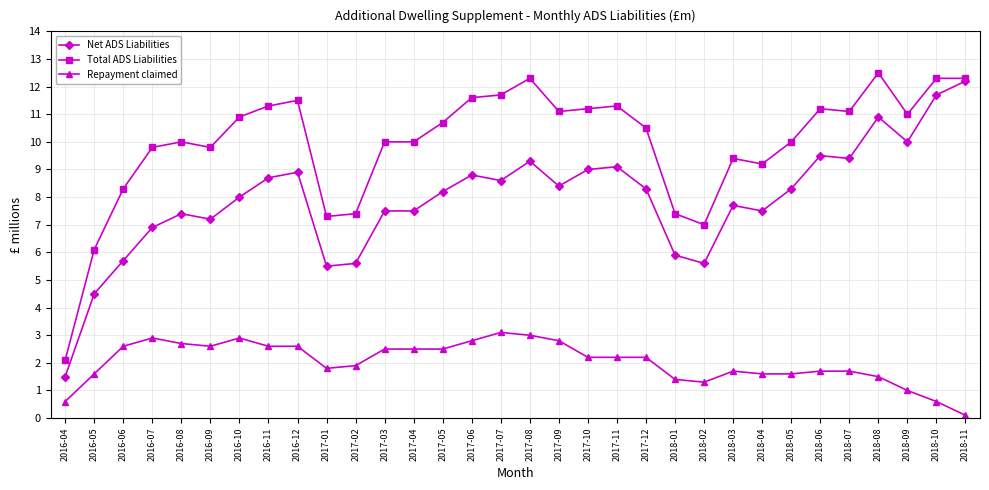

Reading left to right, what are all the values shown in this chart?

Net ADS Liabilities: 2016-04=1.5	2016-05=4.5	2016-06=5.7	2016-07=6.9	2016-08=7.4	2016-09=7.2	2016-10=8.0	2016-11=8.7	2016-12=8.9	2017-01=5.5	2017-02=5.6	2017-03=7.5	2017-04=7.5	2017-05=8.2	2017-06=8.8	2017-07=8.6	2017-08=9.3	2017-09=8.4	2017-10=9.0	2017-11=9.1	2017-12=8.3	2018-01=5.9	2018-02=5.6	2018-03=7.7	2018-04=7.5	2018-05=8.3	2018-06=9.5	2018-07=9.4	2018-08=10.9	2018-09=10.0	2018-10=11.7	2018-11=12.2
Total ADS Liabilities: 2016-04=2.1	2016-05=6.1	2016-06=8.3	2016-07=9.8	2016-08=10.0	2016-09=9.8	2016-10=10.9	2016-11=11.3	2016-12=11.5	2017-01=7.3	2017-02=7.4	2017-03=10.0	2017-04=10.0	2017-05=10.7	2017-06=11.6	2017-07=11.7	2017-08=12.3	2017-09=11.1	2017-10=11.2	2017-11=11.3	2017-12=10.5	2018-01=7.4	2018-02=7.0	2018-03=9.4	2018-04=9.2	2018-05=10.0	2018-06=11.2	2018-07=11.1	2018-08=12.5	2018-09=11.0	2018-10=12.3	2018-11=12.3
Repayment claimed: 2016-04=0.6	2016-05=1.6	2016-06=2.6	2016-07=2.9	2016-08=2.7	2016-09=2.6	2016-10=2.9	2016-11=2.6	2016-12=2.6	2017-01=1.8	2017-02=1.9	2017-03=2.5	2017-04=2.5	2017-05=2.5	2017-06=2.8	2017-07=3.1	2017-08=3.0	2017-09=2.8	2017-10=2.2	2017-11=2.2	2017-12=2.2	2018-01=1.4	2018-02=1.3	2018-03=1.7	2018-04=1.6	2018-05=1.6	2018-06=1.7	2018-07=1.7	2018-08=1.5	2018-09=1.0	2018-10=0.6	2018-11=0.1